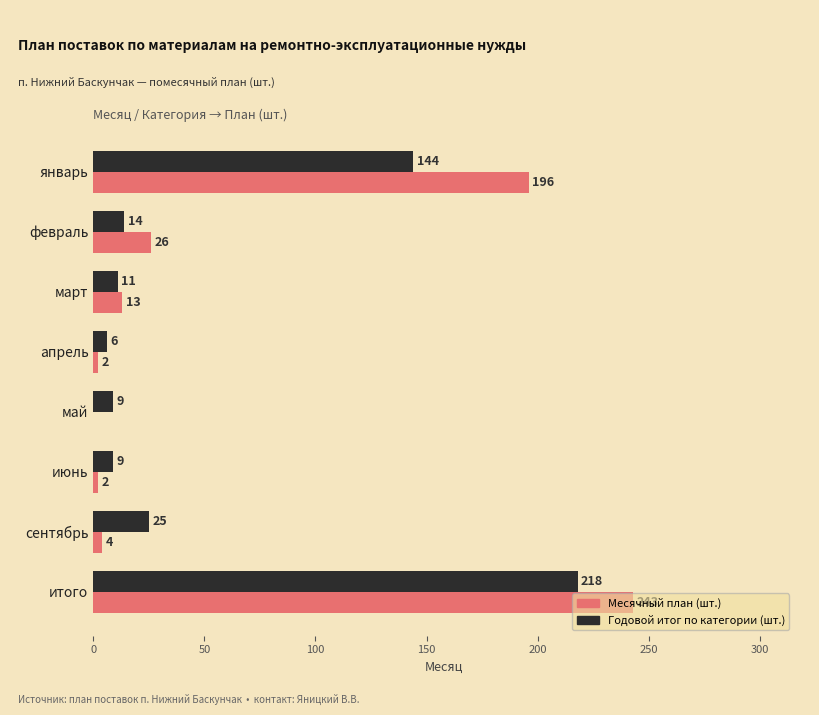

The Годовой итог по категории (шт.) series shows 6 at апрель. True or false?

True